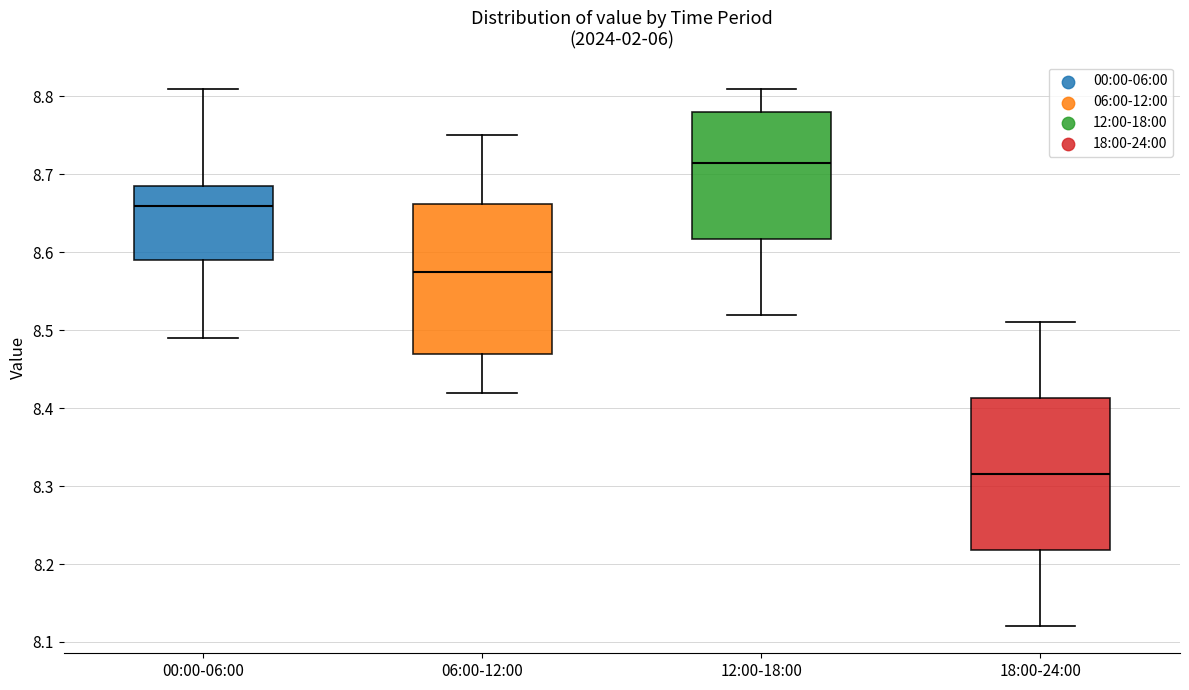

Reading left to right, read every box against the y-axis: the position of its median line, the range the box covers, and the ends of its whiskers. The values are not printed on the chart, so give them approximately, as read against the axis.

00:00-06:00: median 8.66, box 8.59 to 8.69, whiskers 8.49 to 8.81
06:00-12:00: median 8.58, box 8.47 to 8.66, whiskers 8.42 to 8.75
12:00-18:00: median 8.72, box 8.62 to 8.78, whiskers 8.52 to 8.81
18:00-24:00: median 8.32, box 8.22 to 8.41, whiskers 8.12 to 8.51